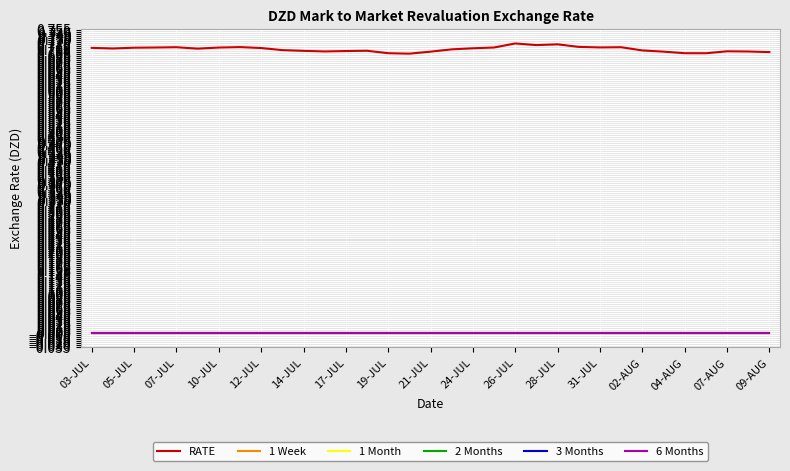

Does the chart display data point markers on the line(s)?

No